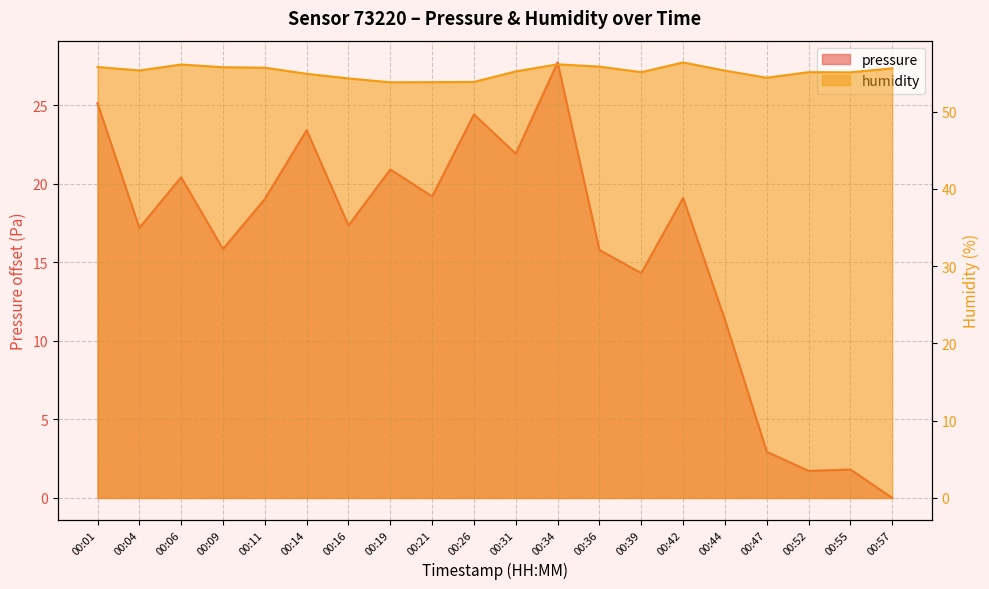

What is the maximum value shown in the chart?

56.4